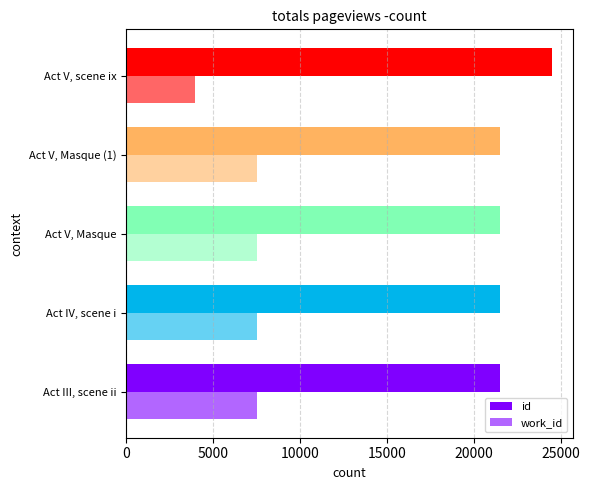

Count the number of data series in this chart.

2